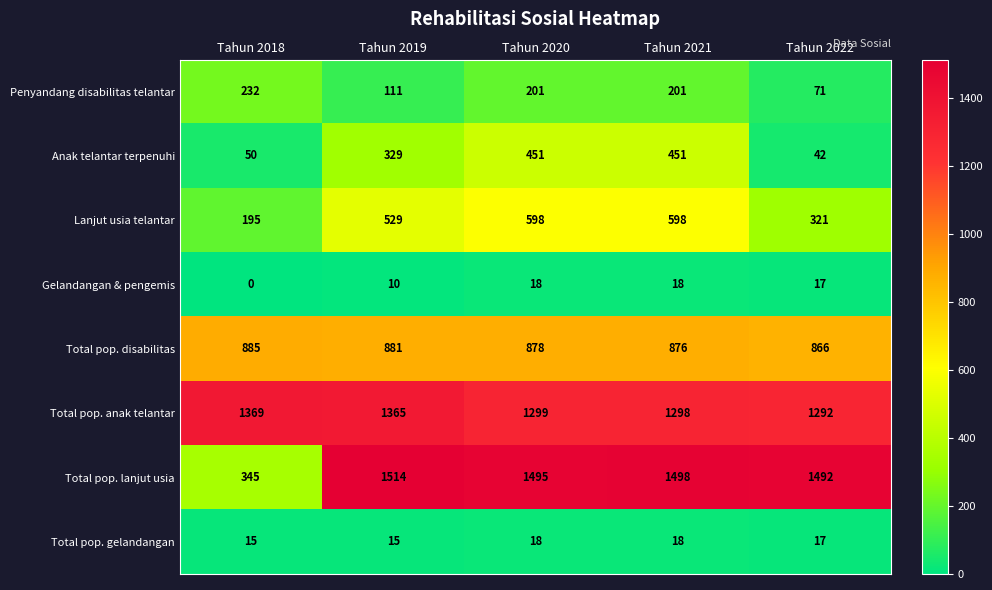

At which category does the chart reach its peak across all series?

Tahun 2019